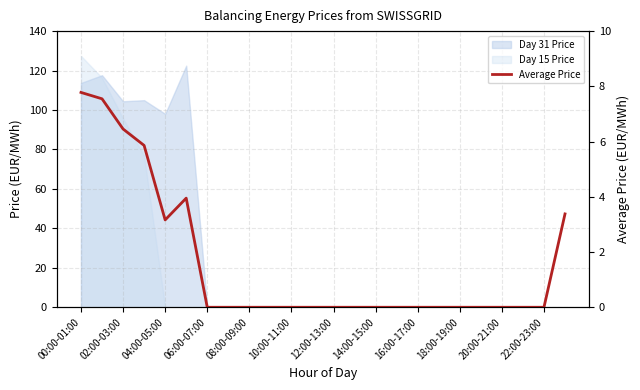

What is the sum of all values?

38.1